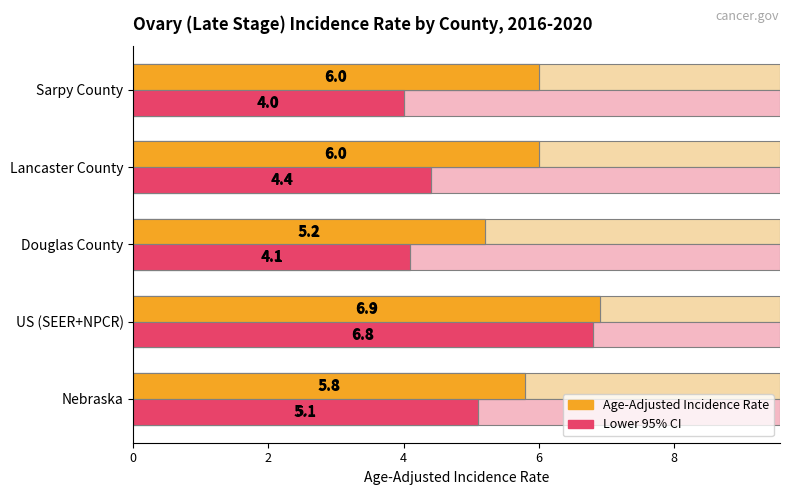

Reading right to left, list all the values displayed in this chart.

Age-Adjusted Incidence Rate: 8=6.0	6=6.0	4=5.2	2=6.9	0=5.8
Lower 95% CI: 8=4.0	6=4.4	4=4.1	2=6.8	0=5.1